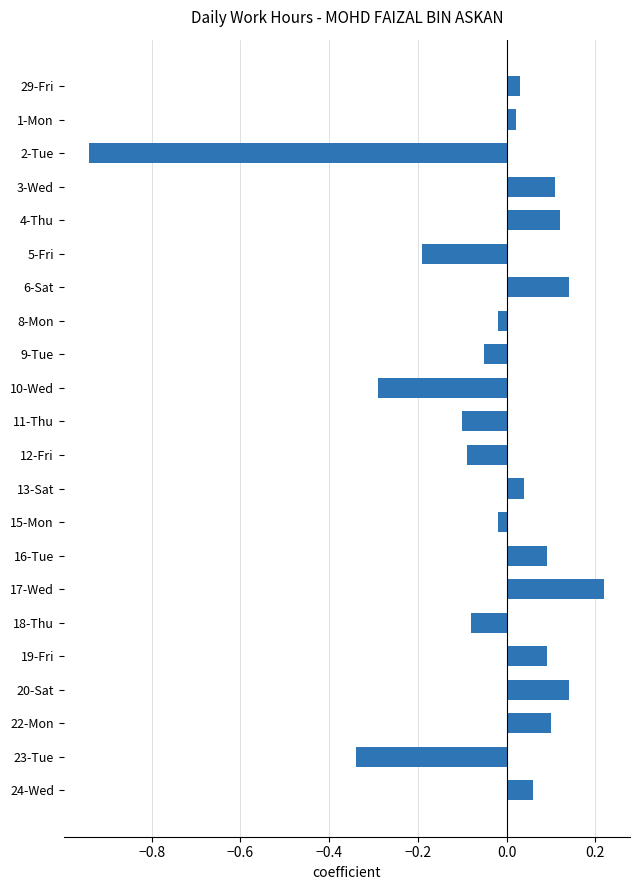

At which category does the chart reach its peak across all series?

17-Wed